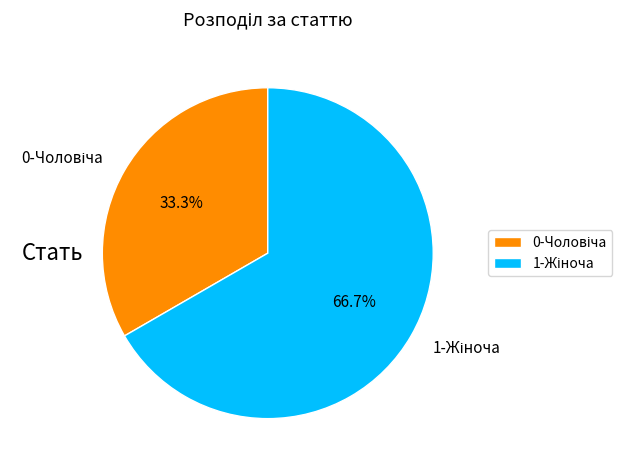

Is there any slice that represents more than half of the pie?

Yes